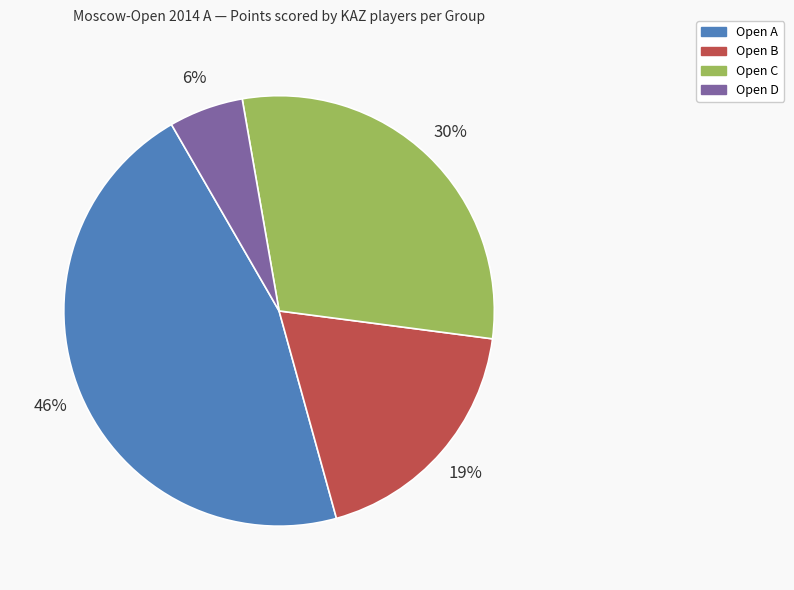

Does Open D account for over 50% of the chart?

No